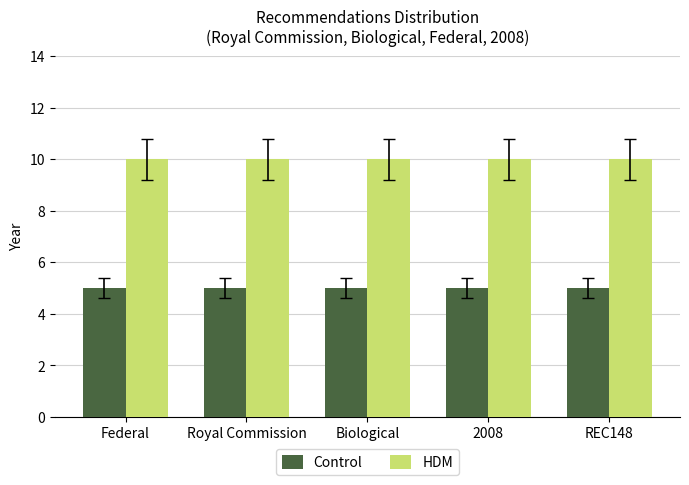

What is the label of the 4th bar from the left?

2008